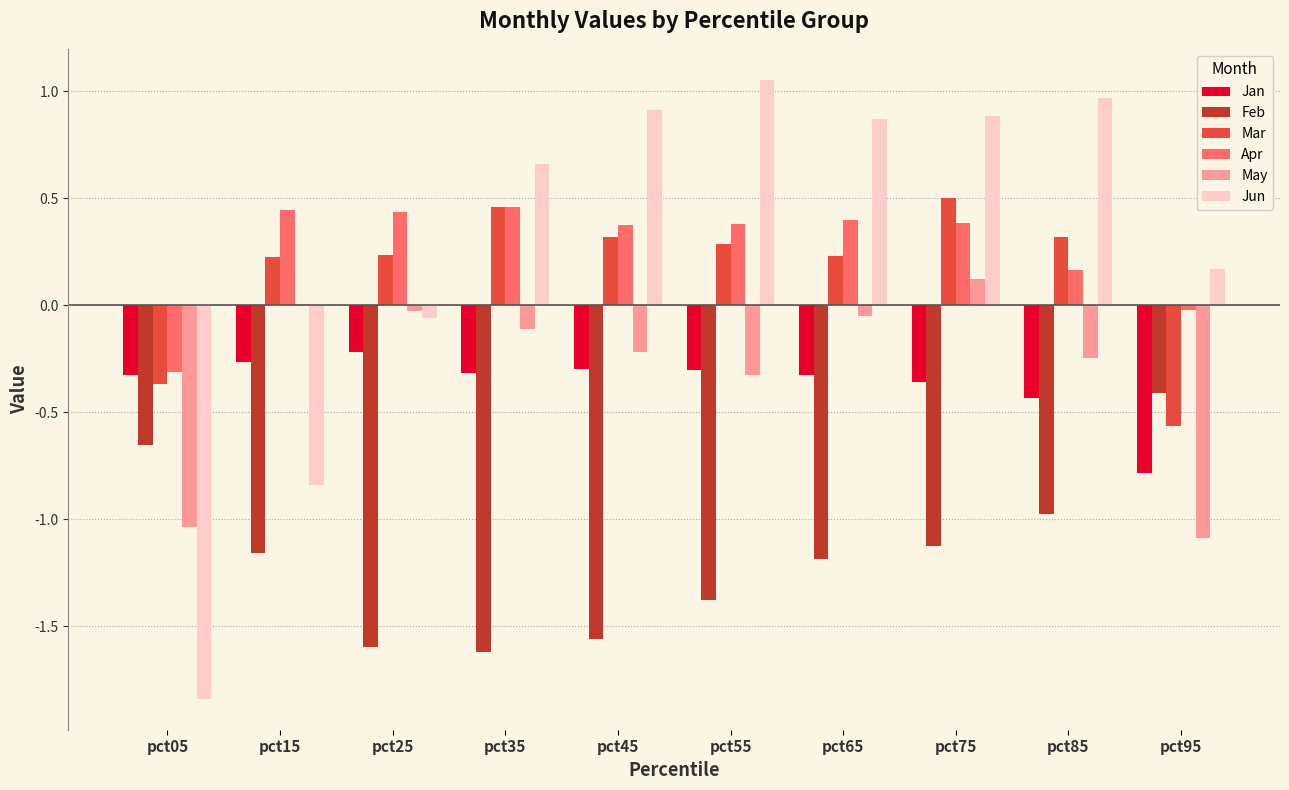

At which category is the sum across all series the highest?

pct75